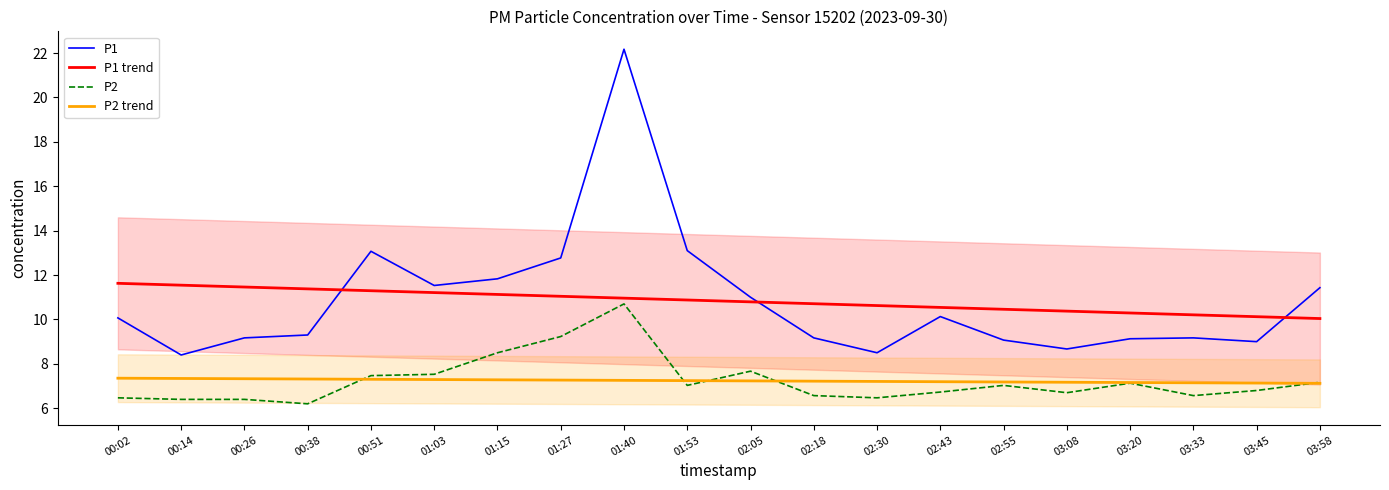

What is the value of the P1 trend point at the 16th from the left?

10.4